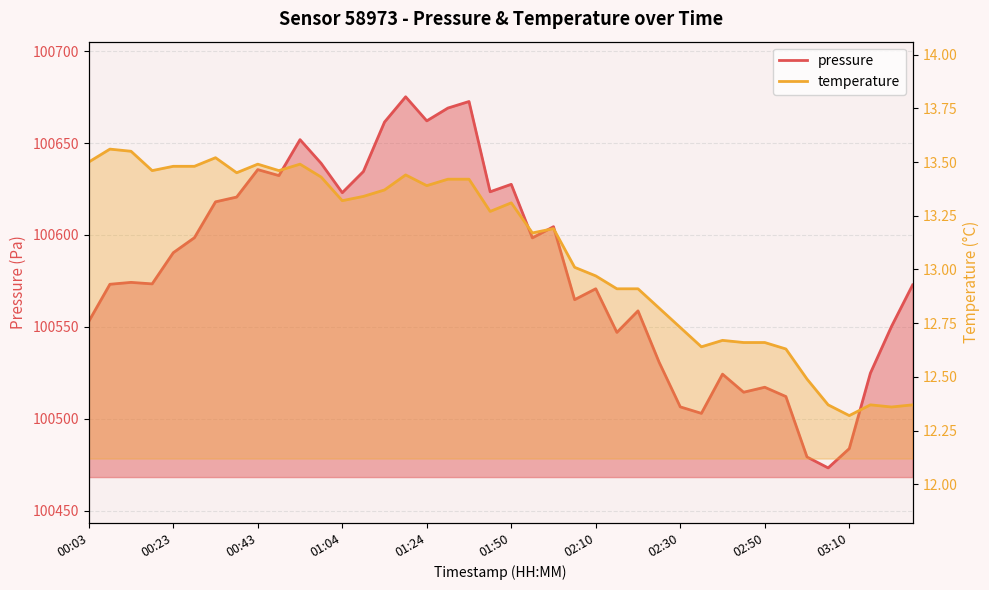

How many lines are shown in the chart?

2